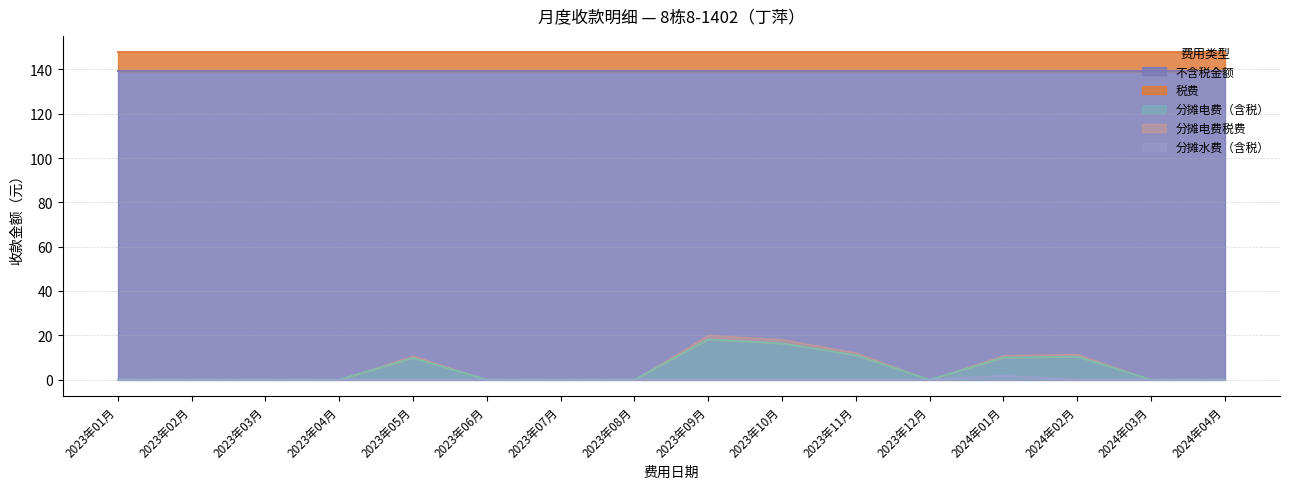

What is the value of the 分摊电费含税 point at the 11th from the left?

11.0